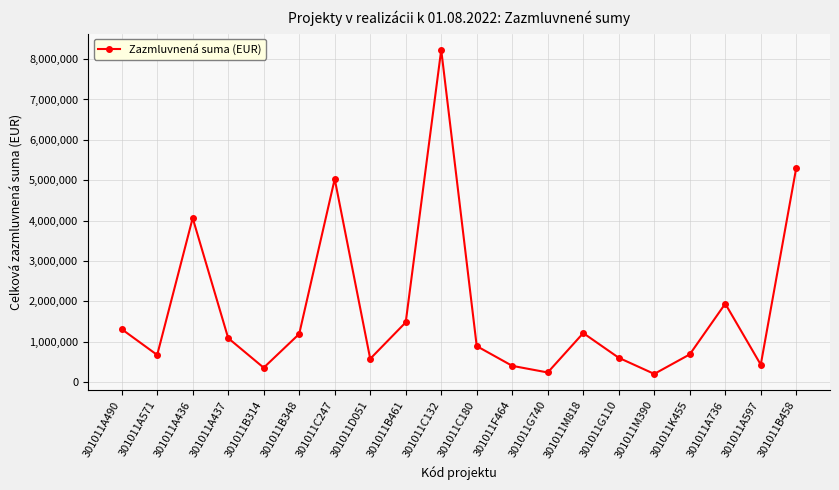

What is the smallest value displayed?

200000